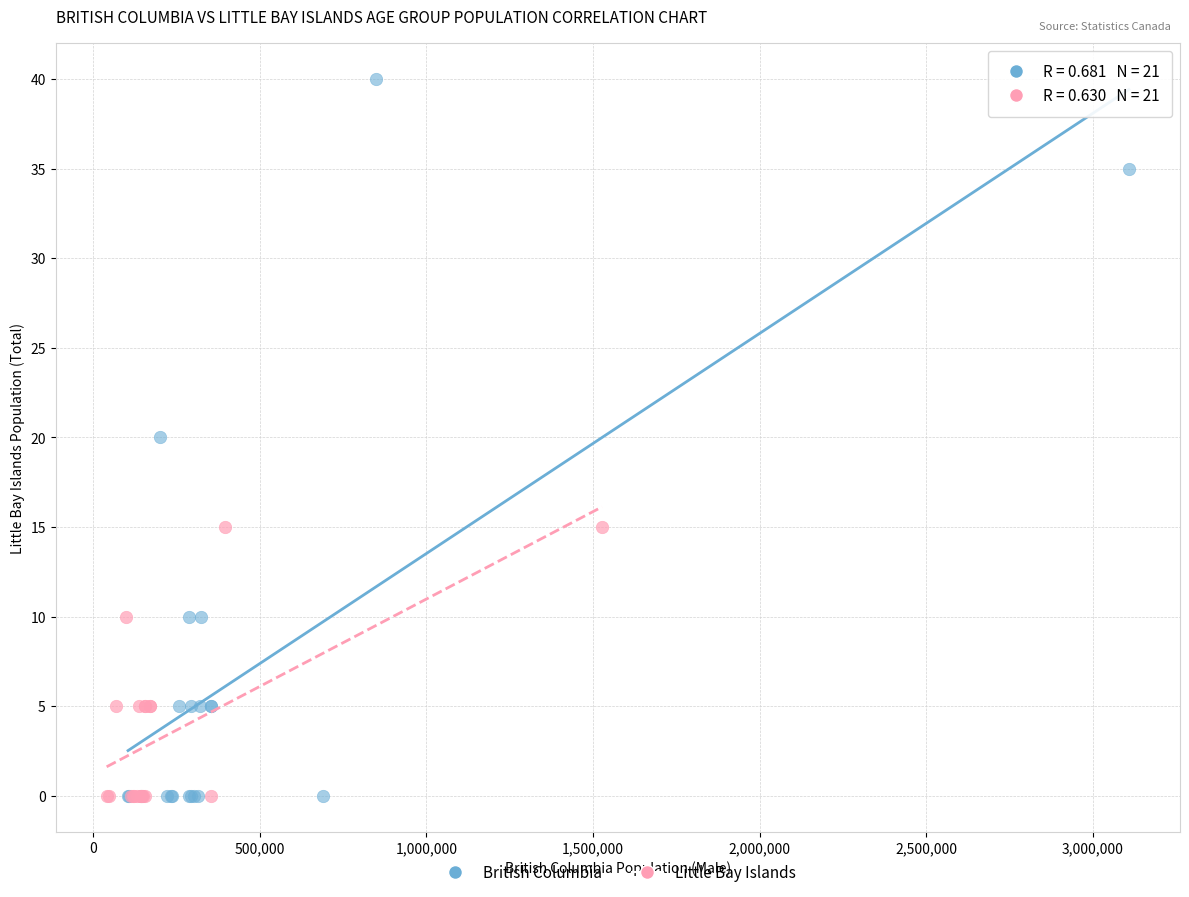

Which series contains the highest Y value?

British Columbia